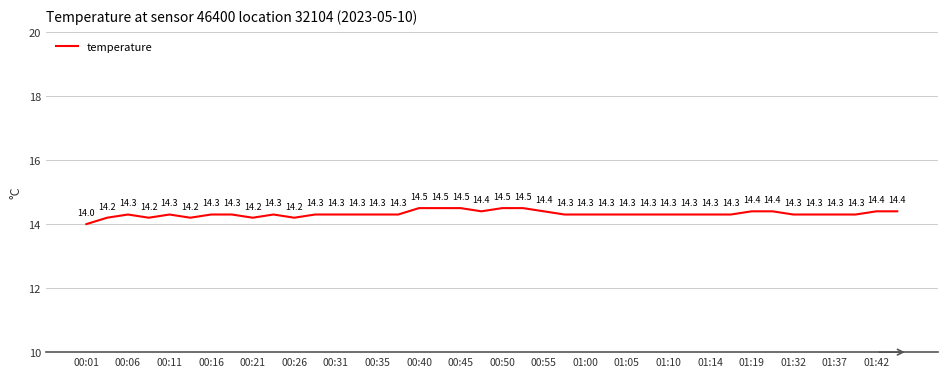

What is the maximum value shown in the chart?

14.5